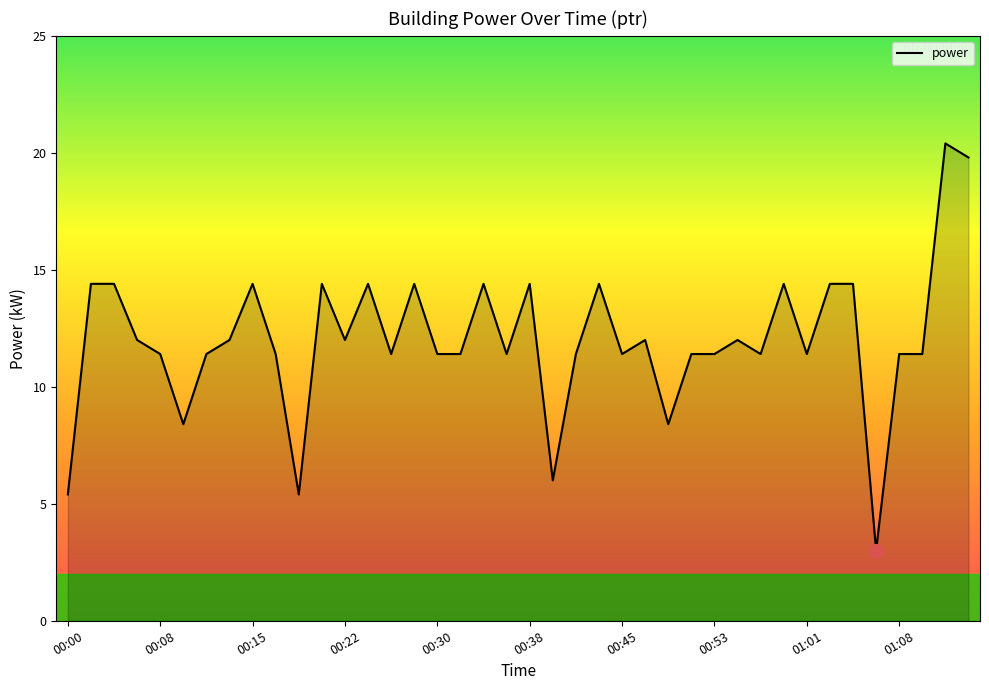

What is the smallest value displayed?

3.0